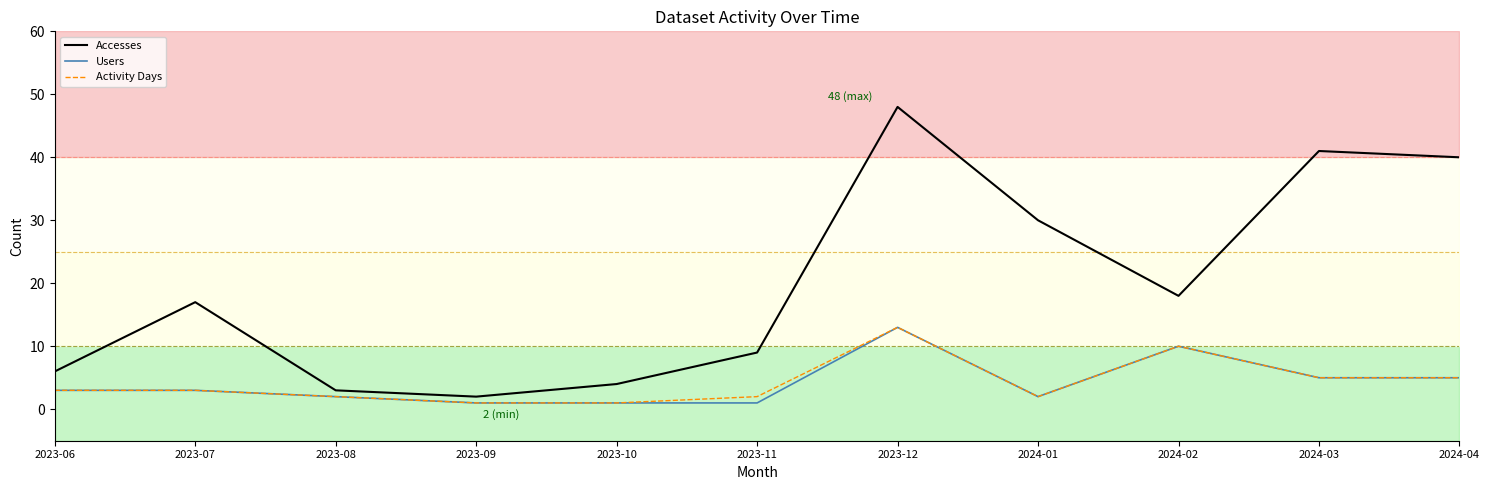

What is the total value across all series at 2024-02?

38